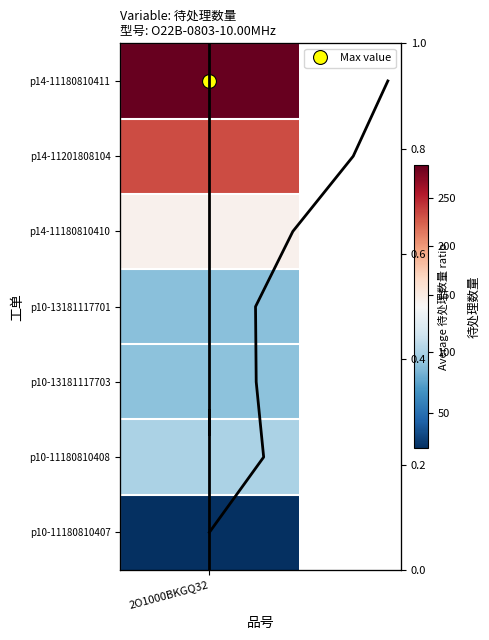

What is the difference between the maximum and second lowest values?

0.7